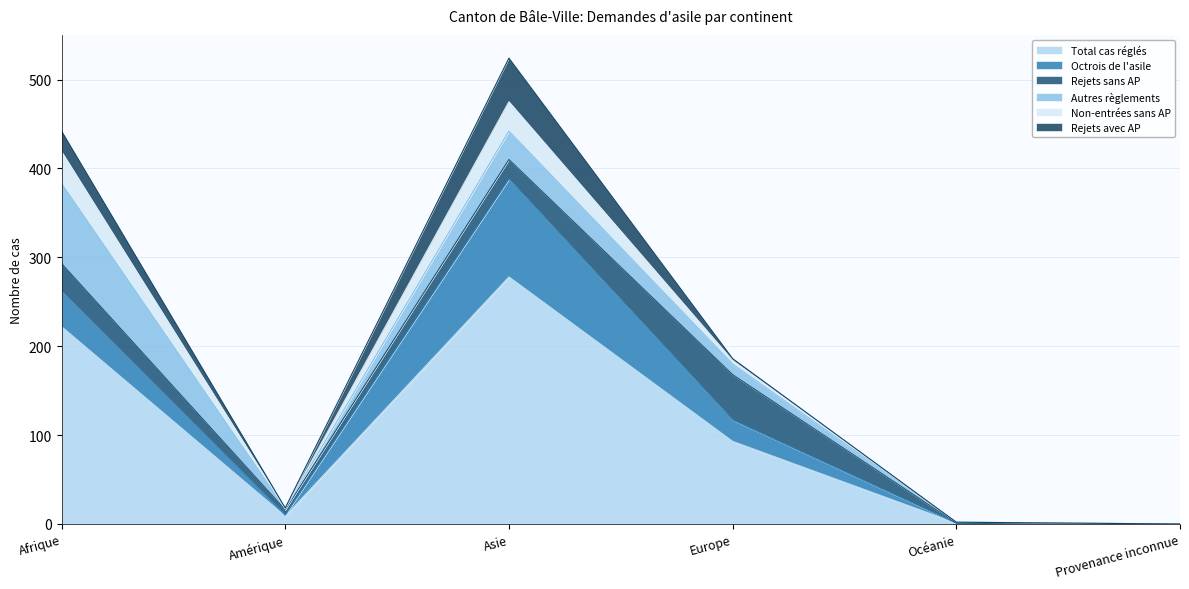

Which series changed the most between Europe and Océanie?

Total cas réglés